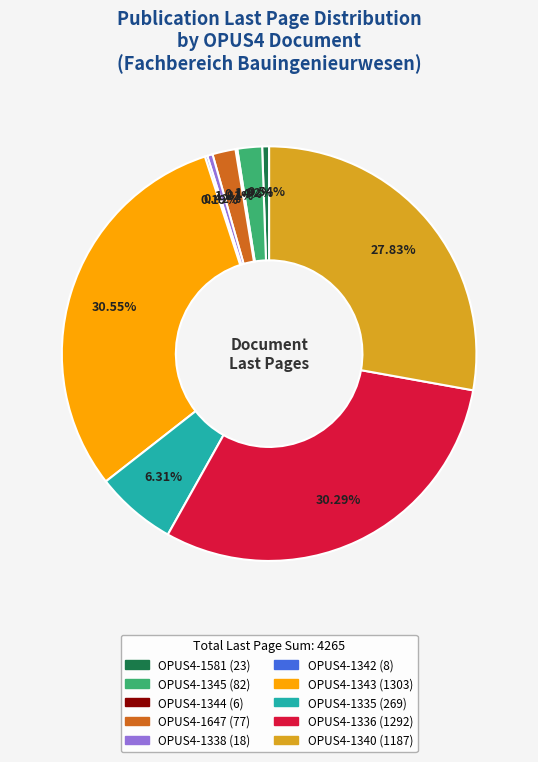

What percentage is NOT represented by OPUS4-1338?

99.6%